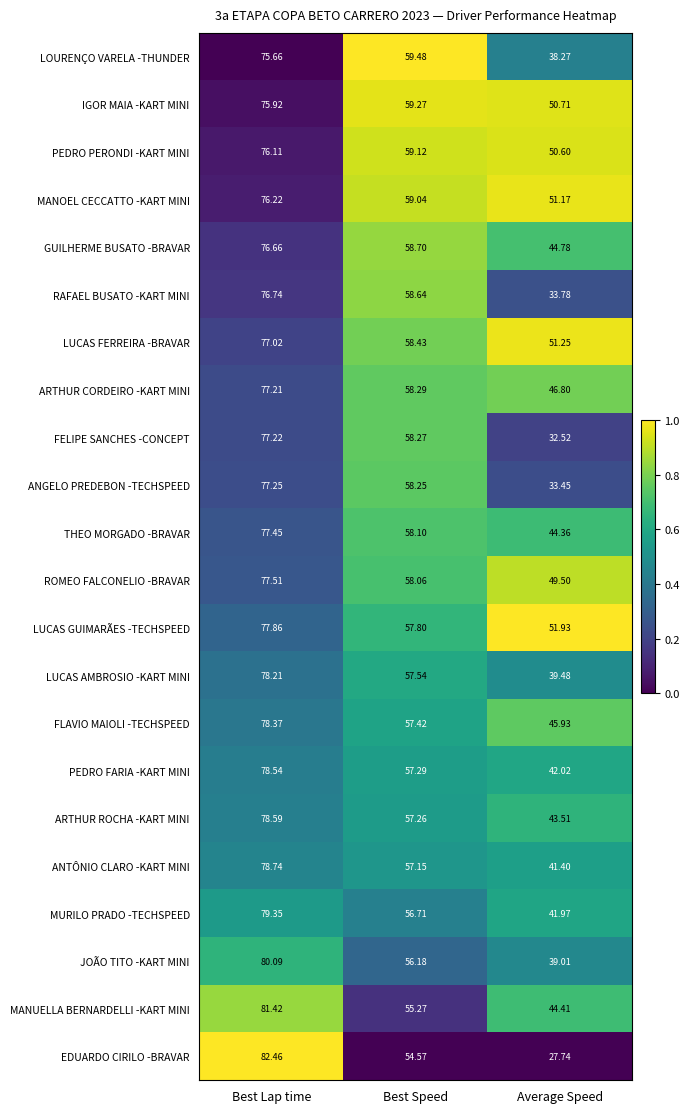

List the labels in order of MURILO PRADO -TECHSPEED value, largest first.

Best Lap time, Best Speed, Average Speed